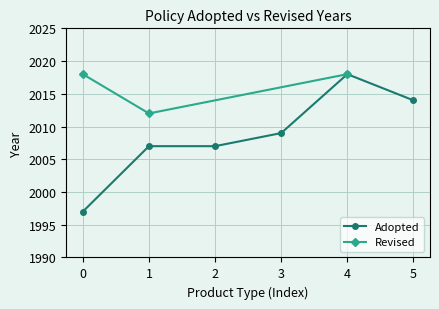

What is the value of the Adopted point at the 2nd from the left?

2007